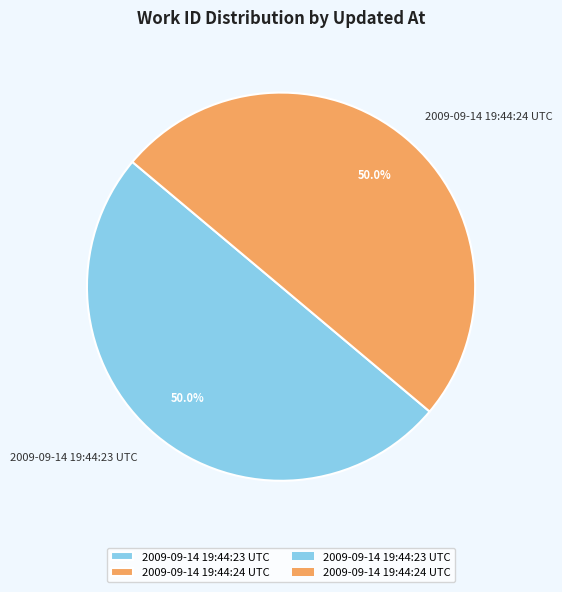

What is the ratio of the value at 2009-09-14 19:44:24 UTC to the value at 2009-09-14 19:44:23 UTC?

1.0